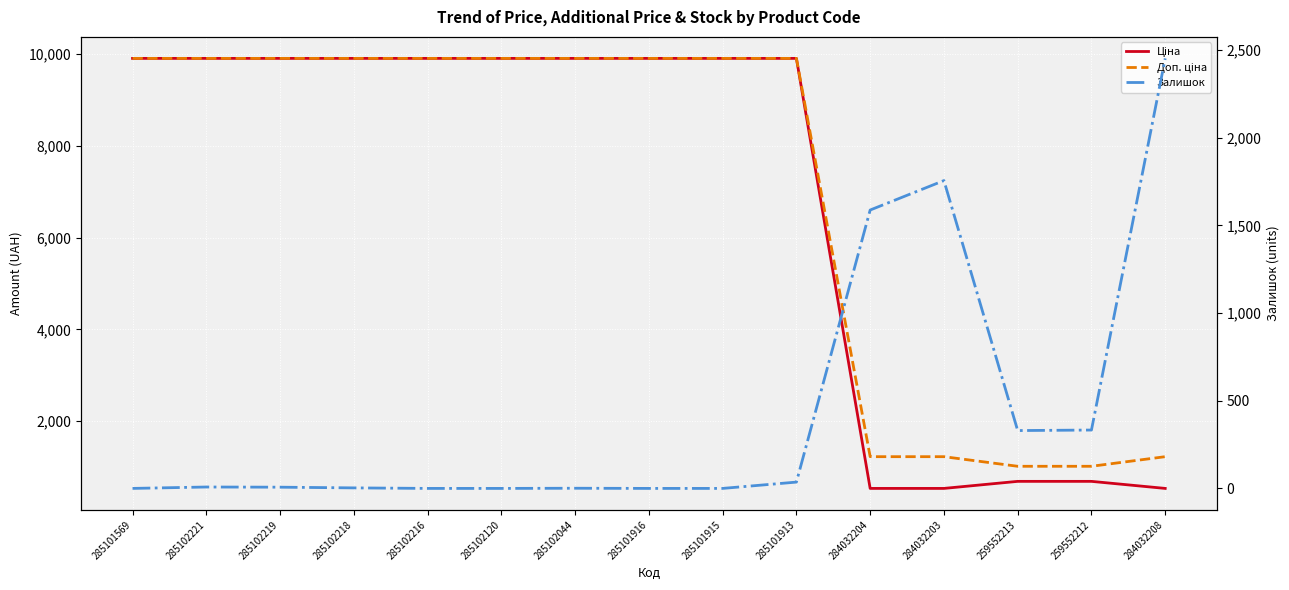

True or false: Залишок and Ціна cross at least once.

True